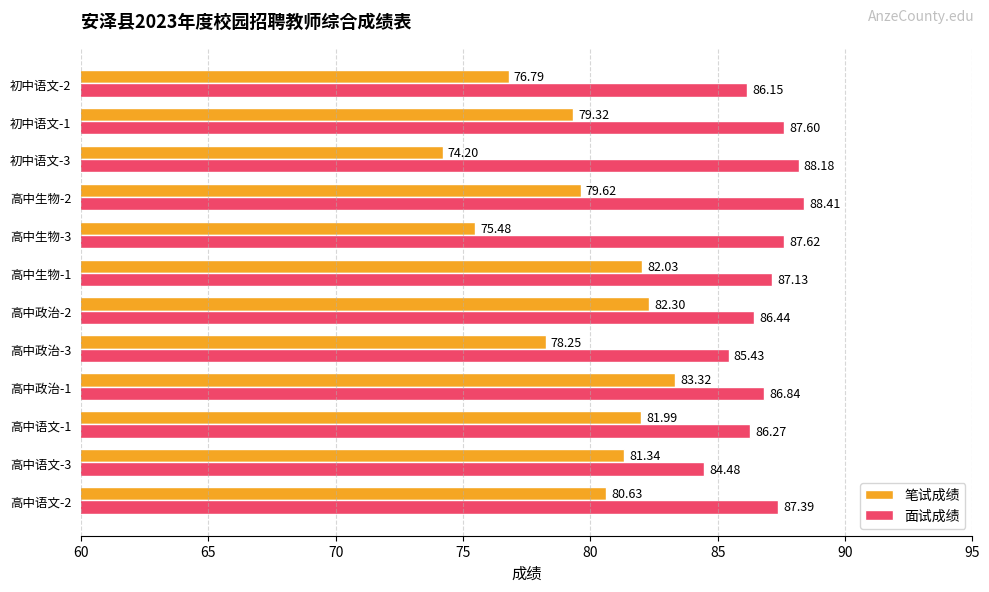

Rank the series by their average value, from lowest to highest.

笔试成绩, 面试成绩